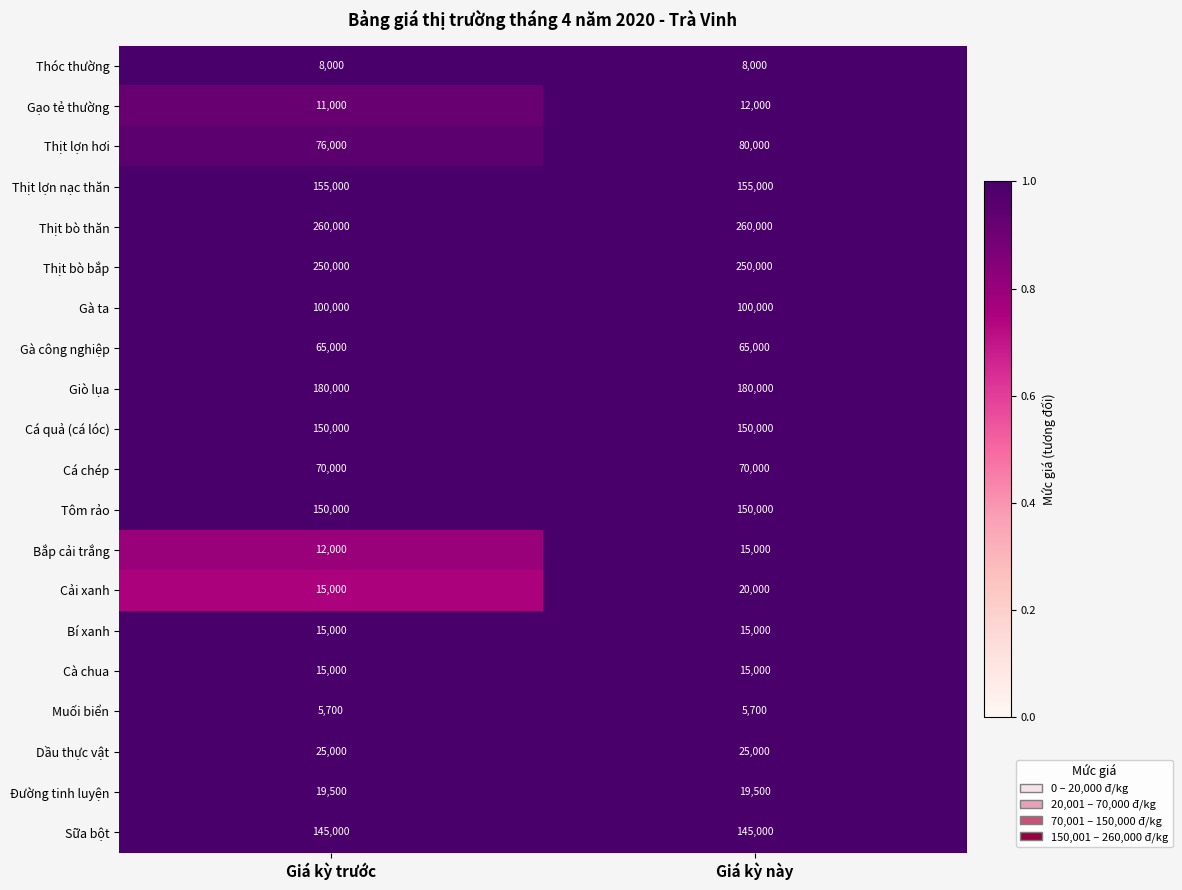

True or false: Cải xanh has a value of 15000 at Giá kỳ trước.

True